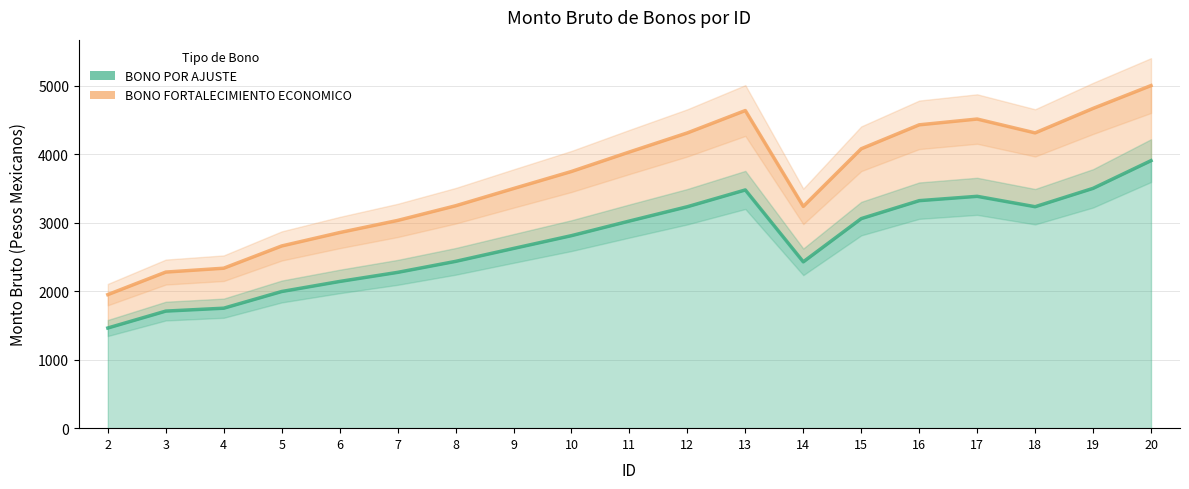

Which series has the largest range (max minus min)?

BONO FORTALECIMIENTO ECONOMICO